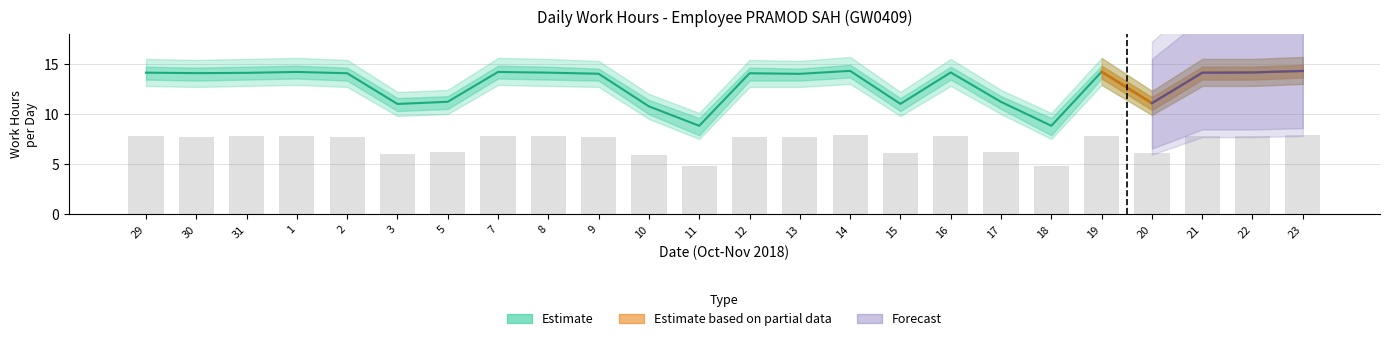

What is the sum of the Work Hours Upper values at 3 and 20?

24.5